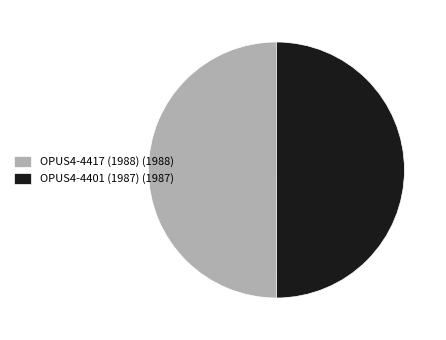

Do OPUS4-4401 (1987) (1987) and OPUS4-4417 (1988) (1988) together represent more than half of the pie?

Yes